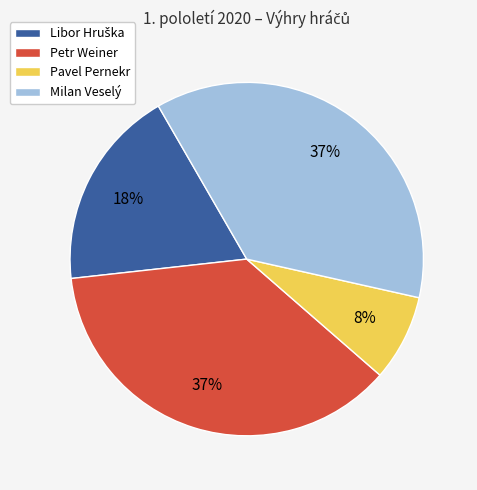

Is there any slice that represents more than half of the pie?

No